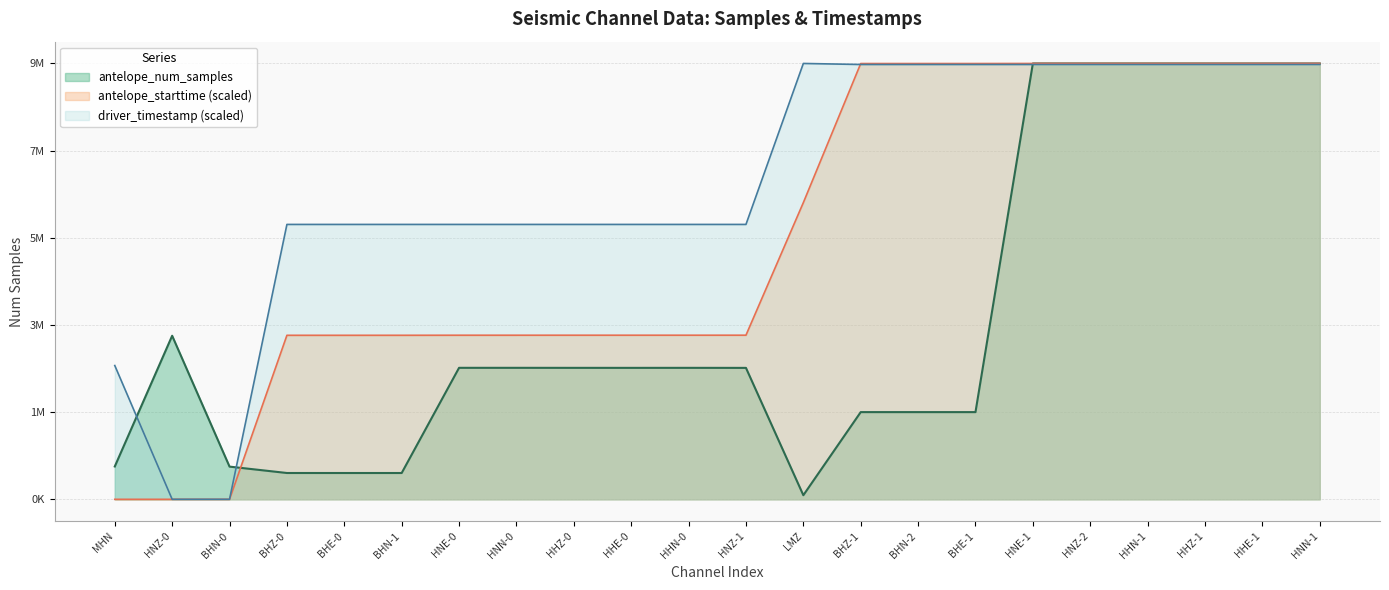

What are all the series names shown in the legend?

antelope_num_samples, antelope_starttime (scaled), driver_timestamp (scaled)